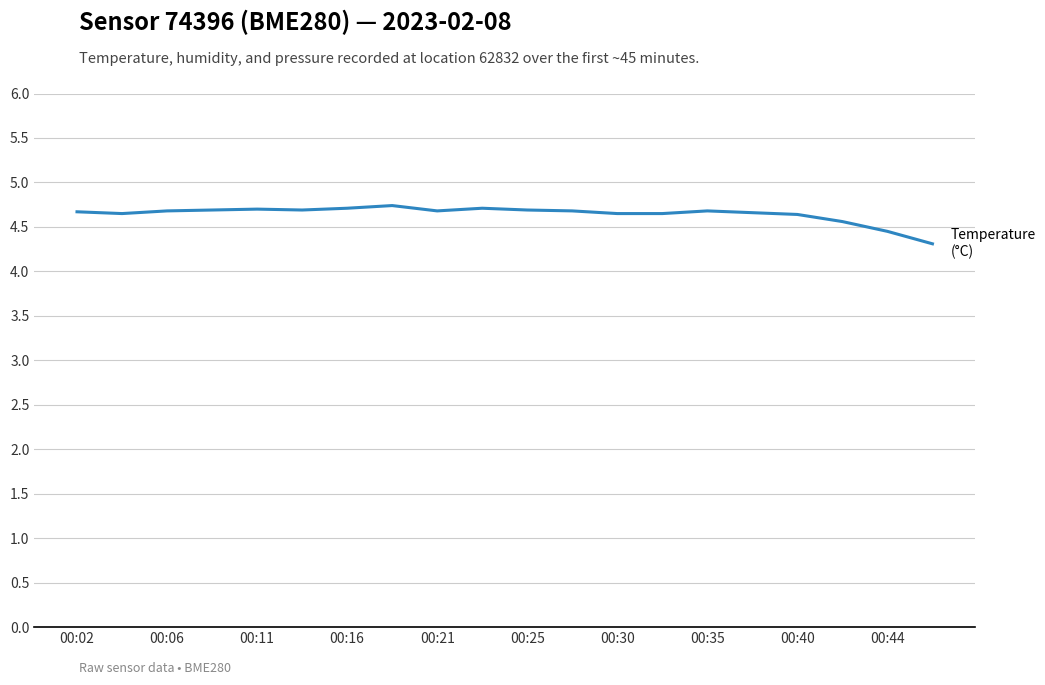

How many distinct data groups are displayed?

1